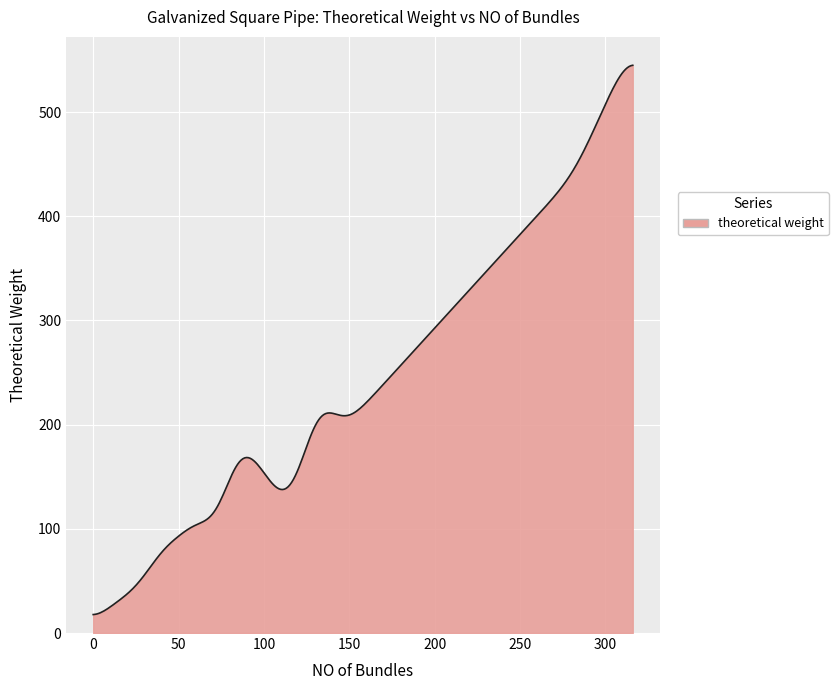

What is the difference between the maximum and minimum values?

527.2